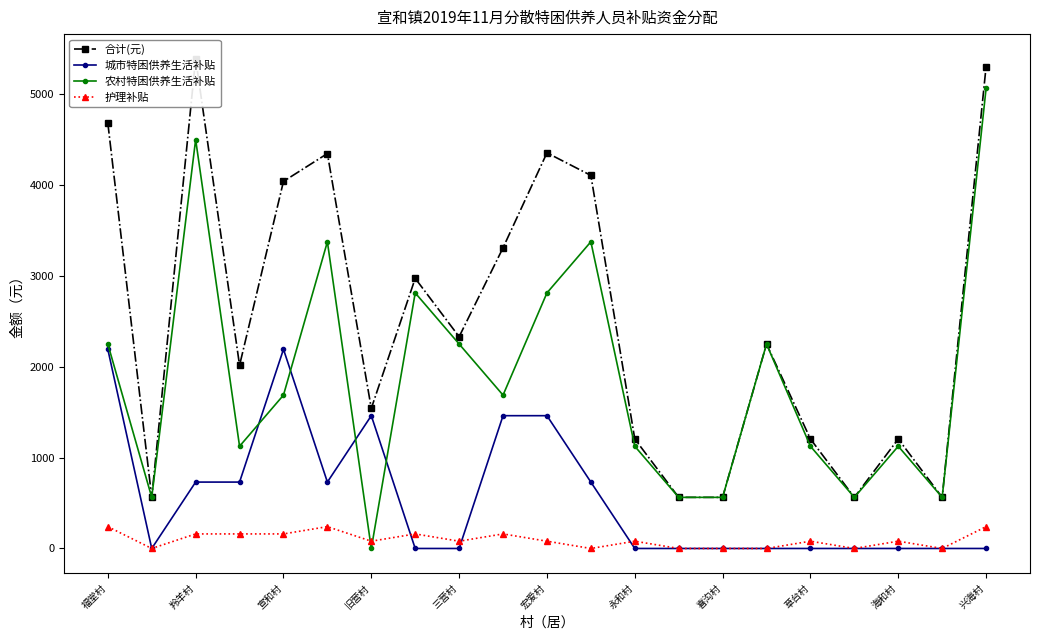

The value of 农村特困供养生活补贴 at 兴海村 is 1431. True or false?

False